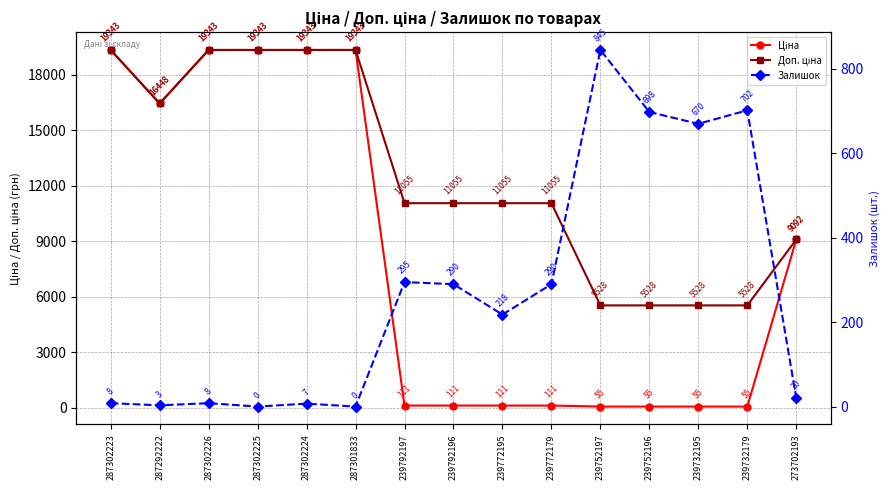

Where is Доп. ціна nearest to the value 12435?

239792197